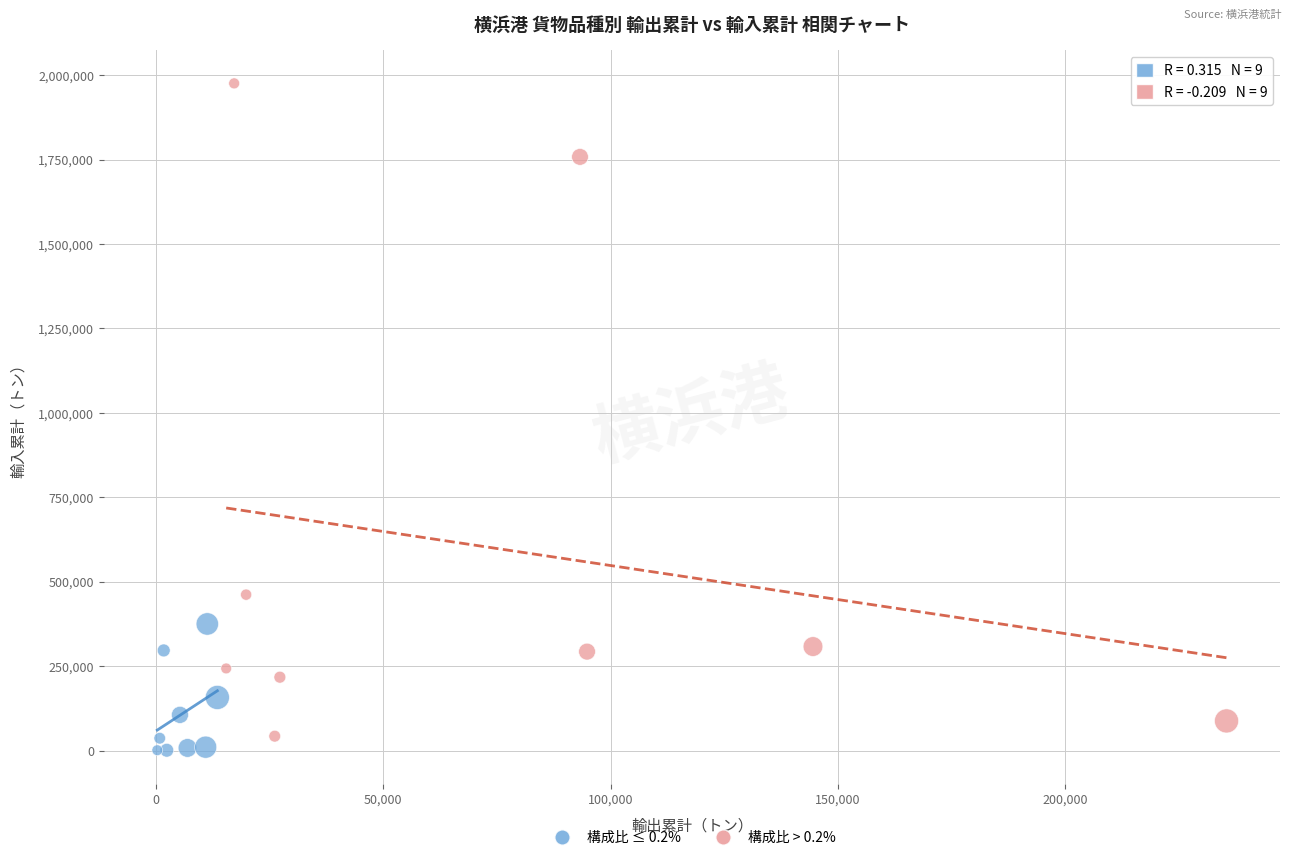

What are all the series names shown in the legend?

構成比 ≤ 0.2%, 構成比 > 0.2%